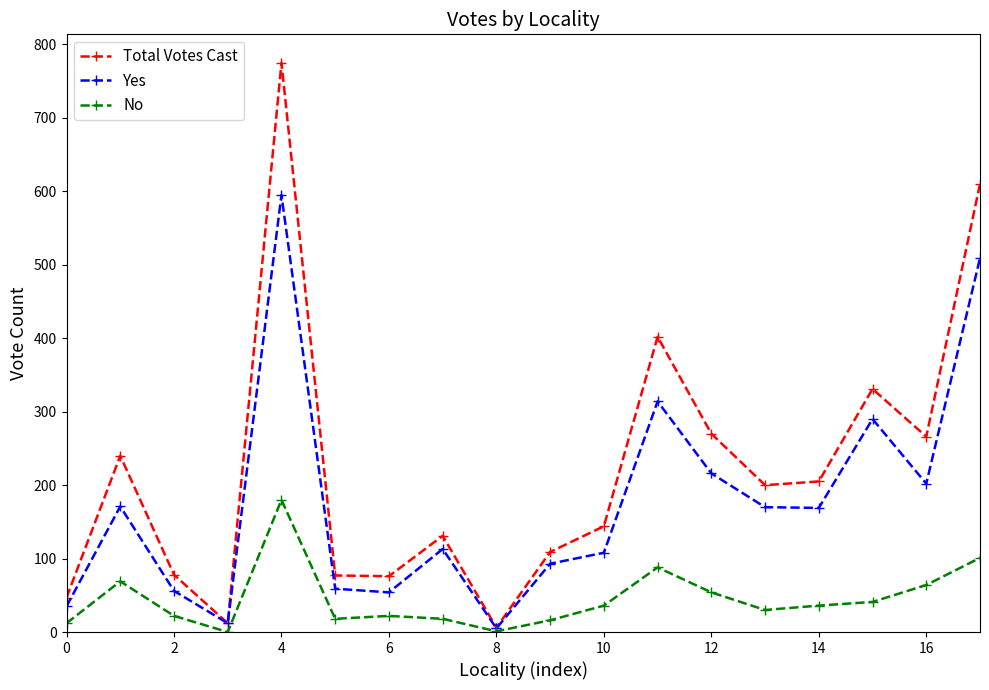

What is the maximum value shown in the chart?

775